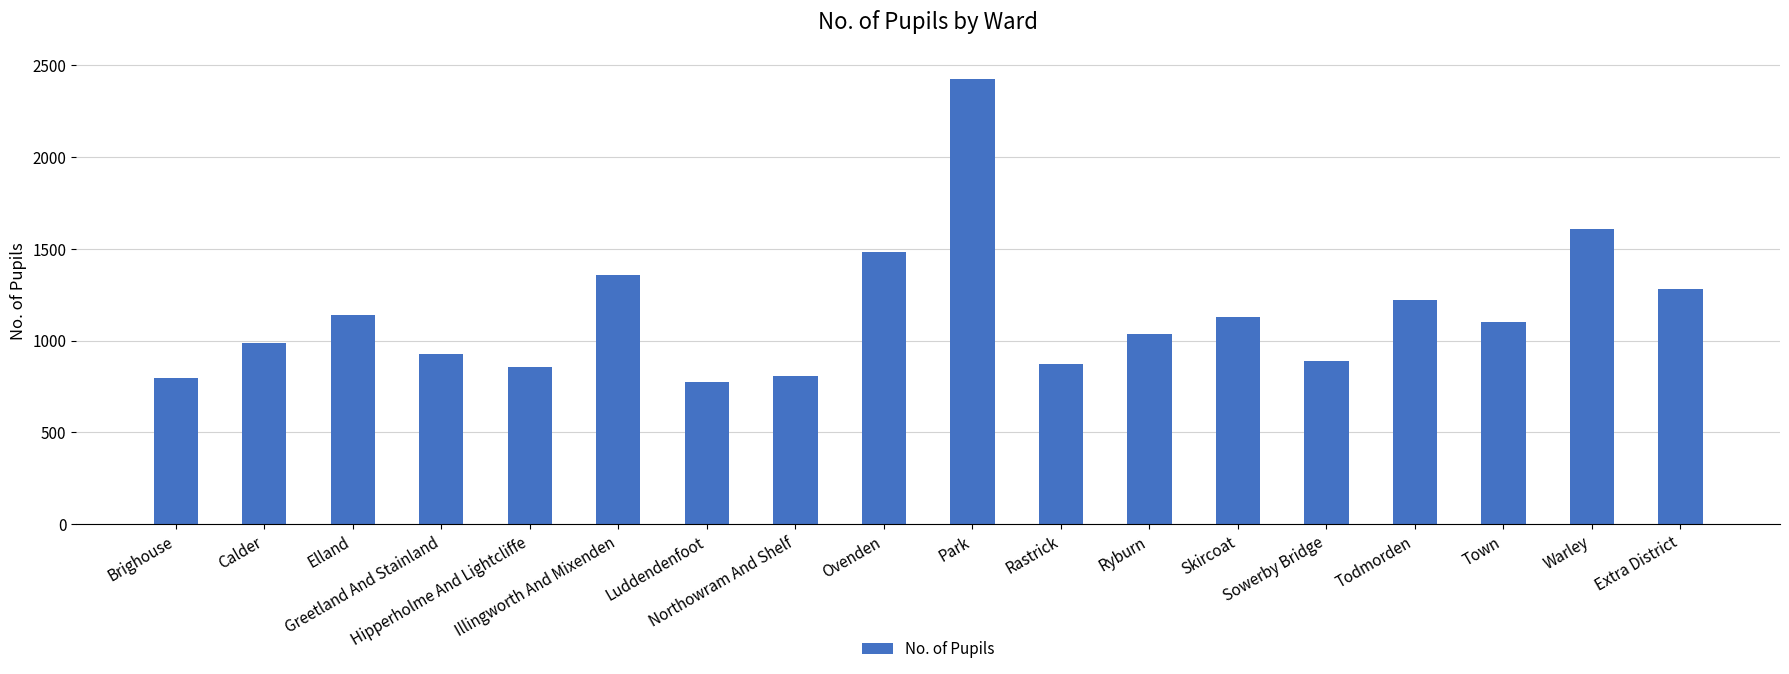

How many data points are less than 1101?

9